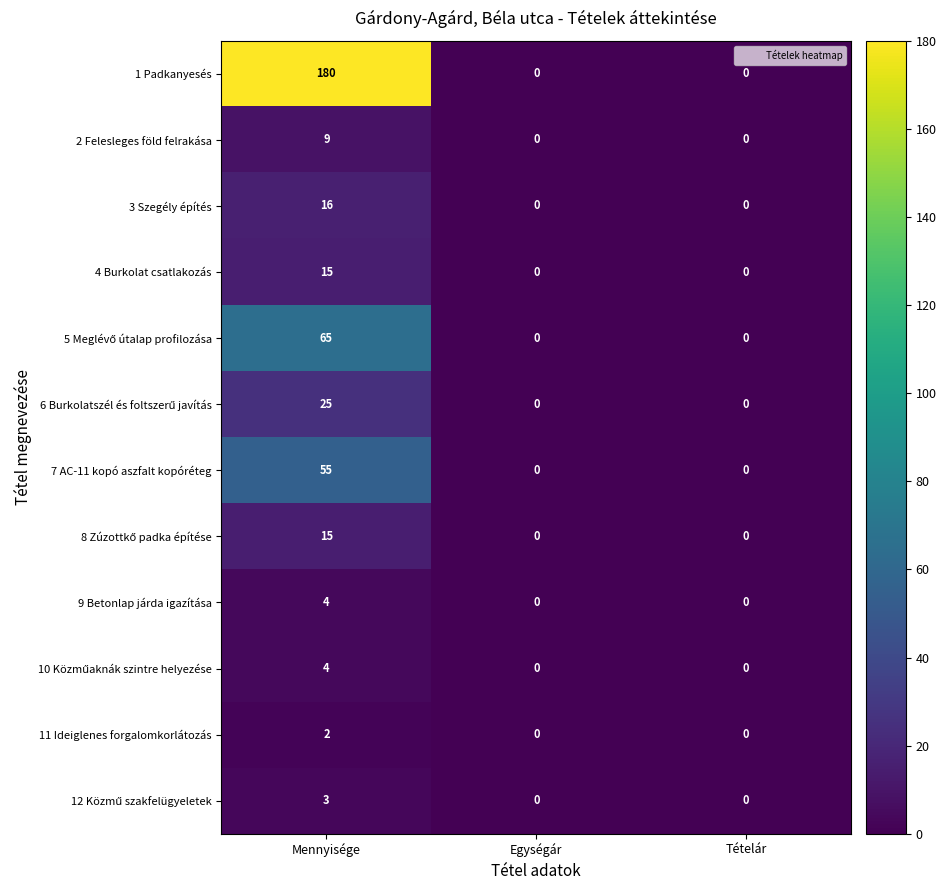

What is the difference between the 2 Felesleges föld felrakása values at Mennyisége and Tételár?

9